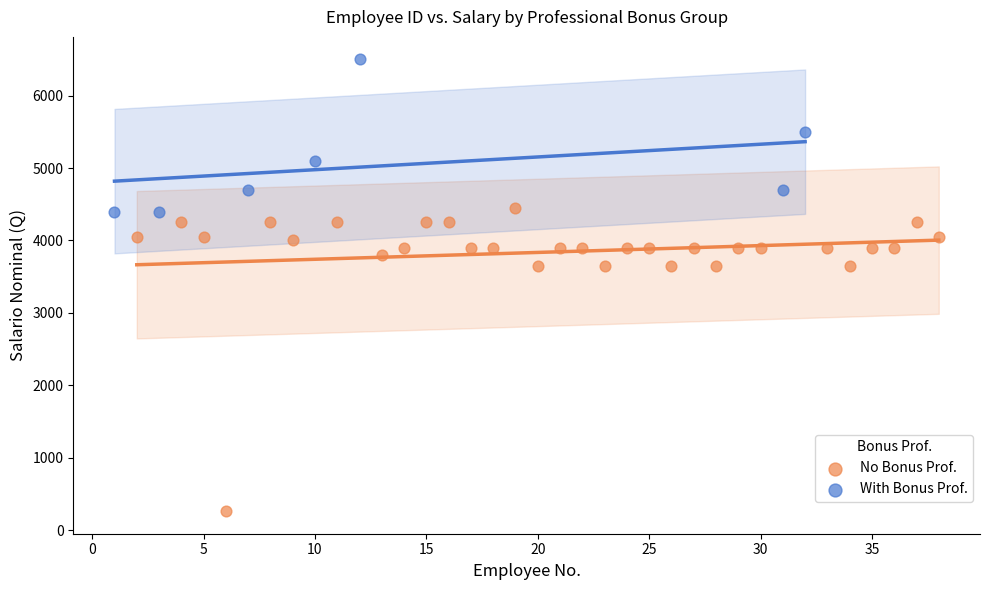

Which series has the widest spread of Y values?

No Bonus Prof.